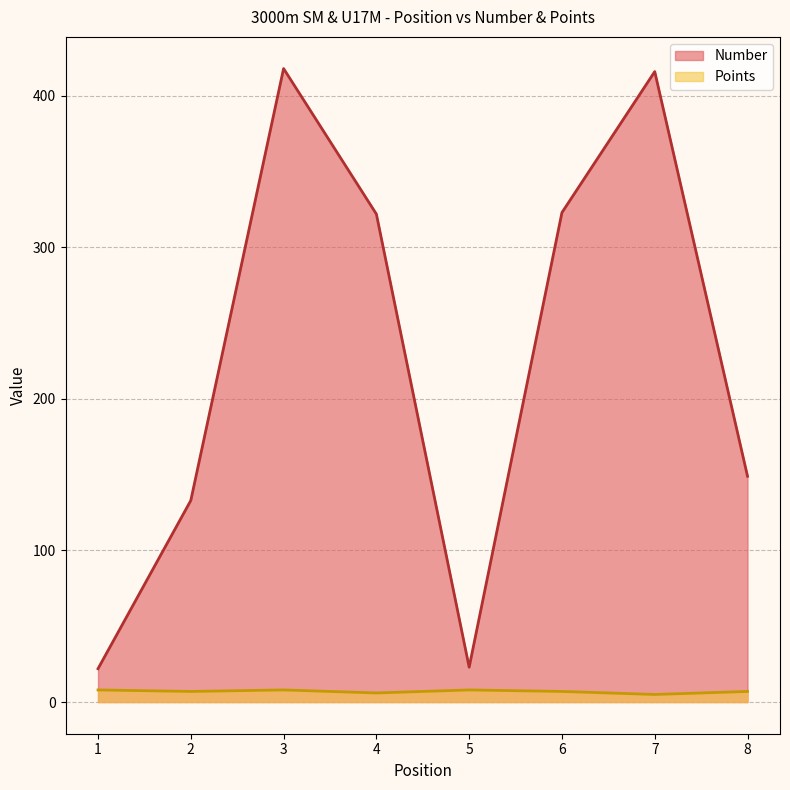

Which series has the widest spread of values?

Number